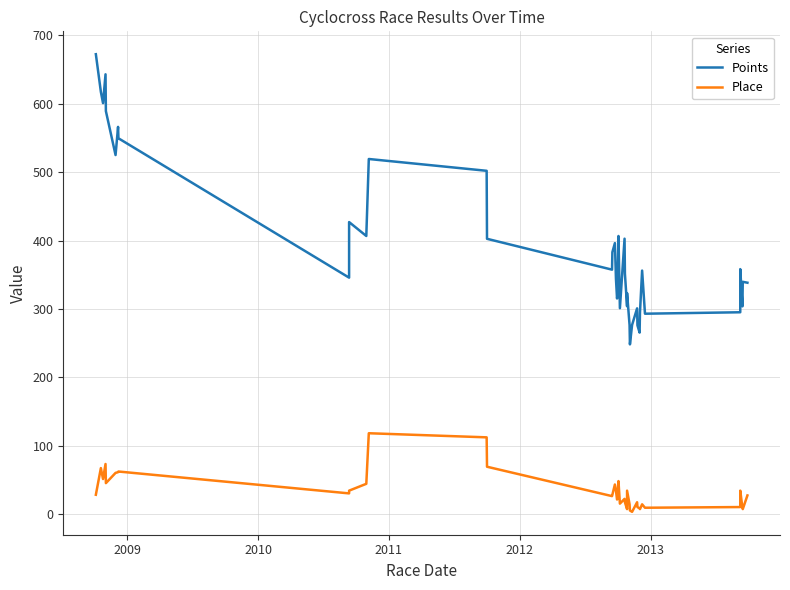

Reading right to left, extract all data points from this chart.

Points: 338.2	339.5	303.7	358.1	295.0	292.9	356.0	294.3	265.3	275.8	300.7	276.5	248.0	276.2	323.0	303.7	351.5	402.7	300.9	406.6	319.6	315.2	343.9	396.2	382.9	357.3	402.5	502.0	519.3	406.6	427.0	345.6	549.6	566.2	525.0	589.4	643.2	601.0	617.5	672.6
Place: 27.0	7.0	9.0	34.0	10.0	9.0	14.0	7.0	8.0	10.0	17.0	3.0	5.0	14.0	34.0	7.0	17.0	22.0	15.0	48.0	22.0	21.0	34.0	43.0	28.0	26.0	69.0	112.0	118.0	44.0	34.0	30.0	62.0	61.0	60.0	45.0	73.0	51.0	67.0	28.0